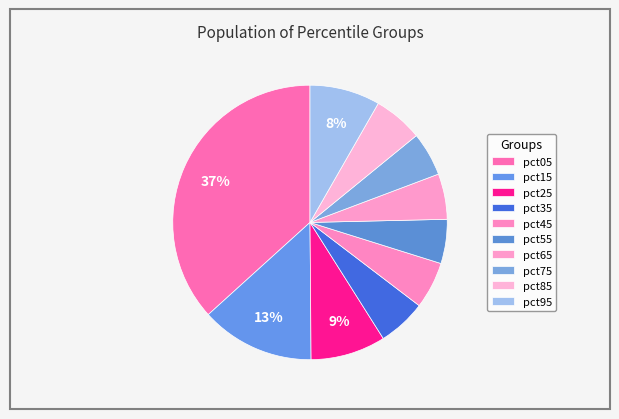

Is the sum of pct05 and pct85 greater than half?

No